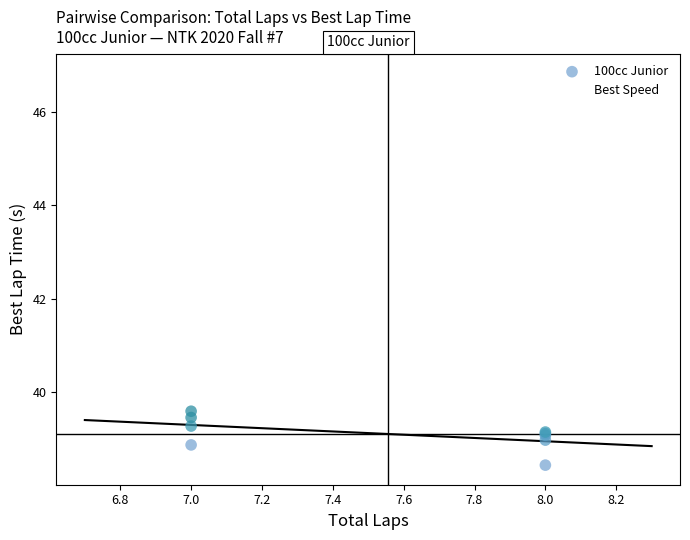

Which series reaches the minimum Y coordinate?

100cc Junior